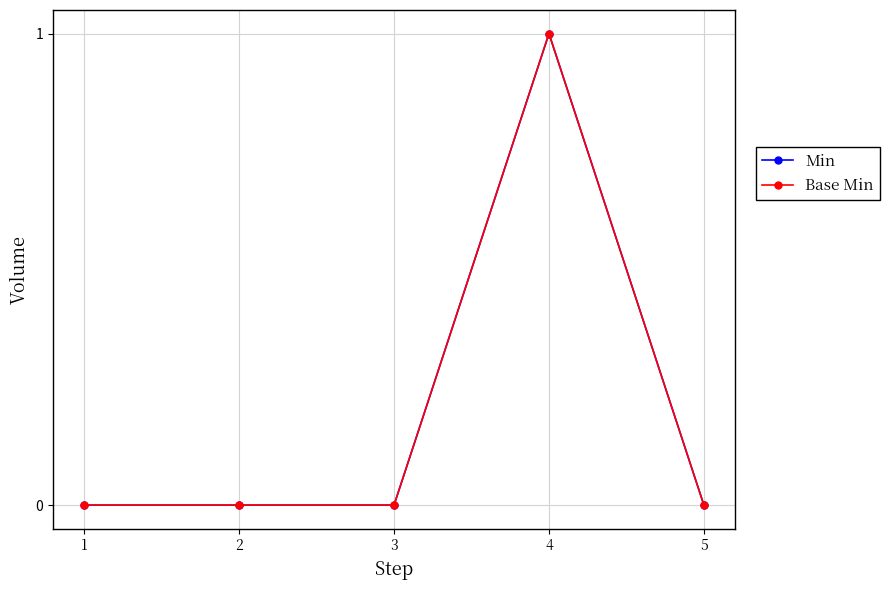

Does the chart have visible grid lines?

Yes